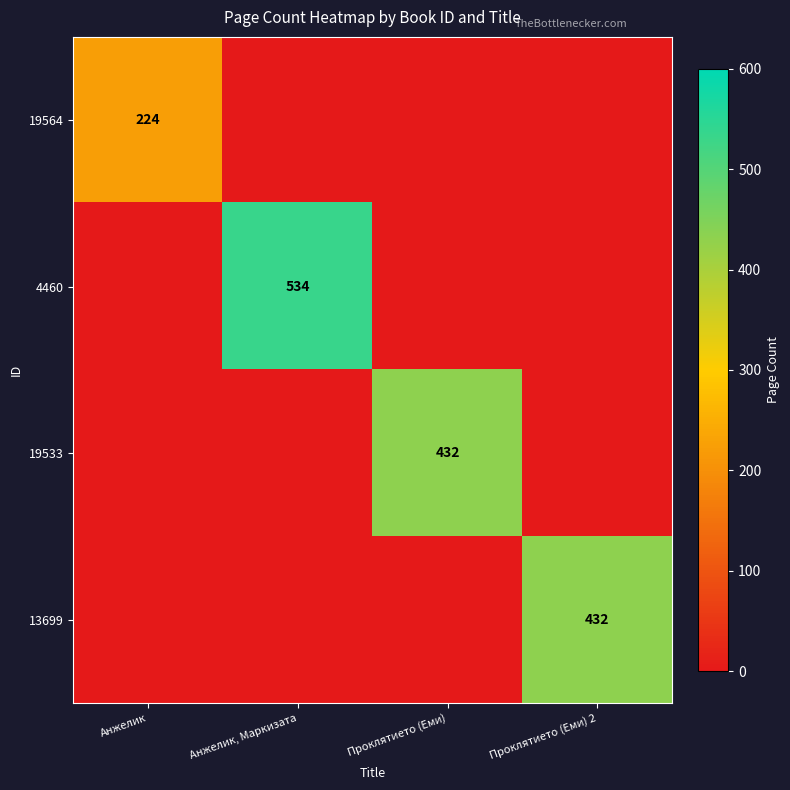

At which category is the sum across all series the highest?

Анжелик, Маркизата